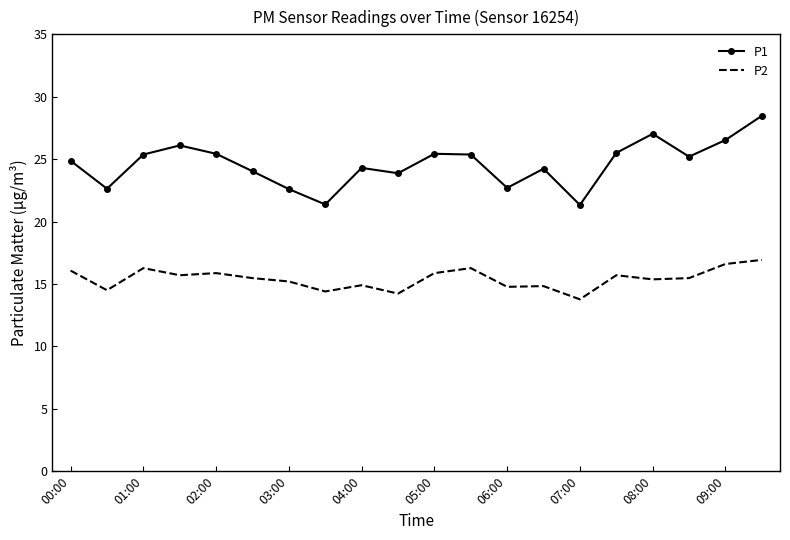

Rank the series by their maximum value, from lowest to highest.

P2, P1